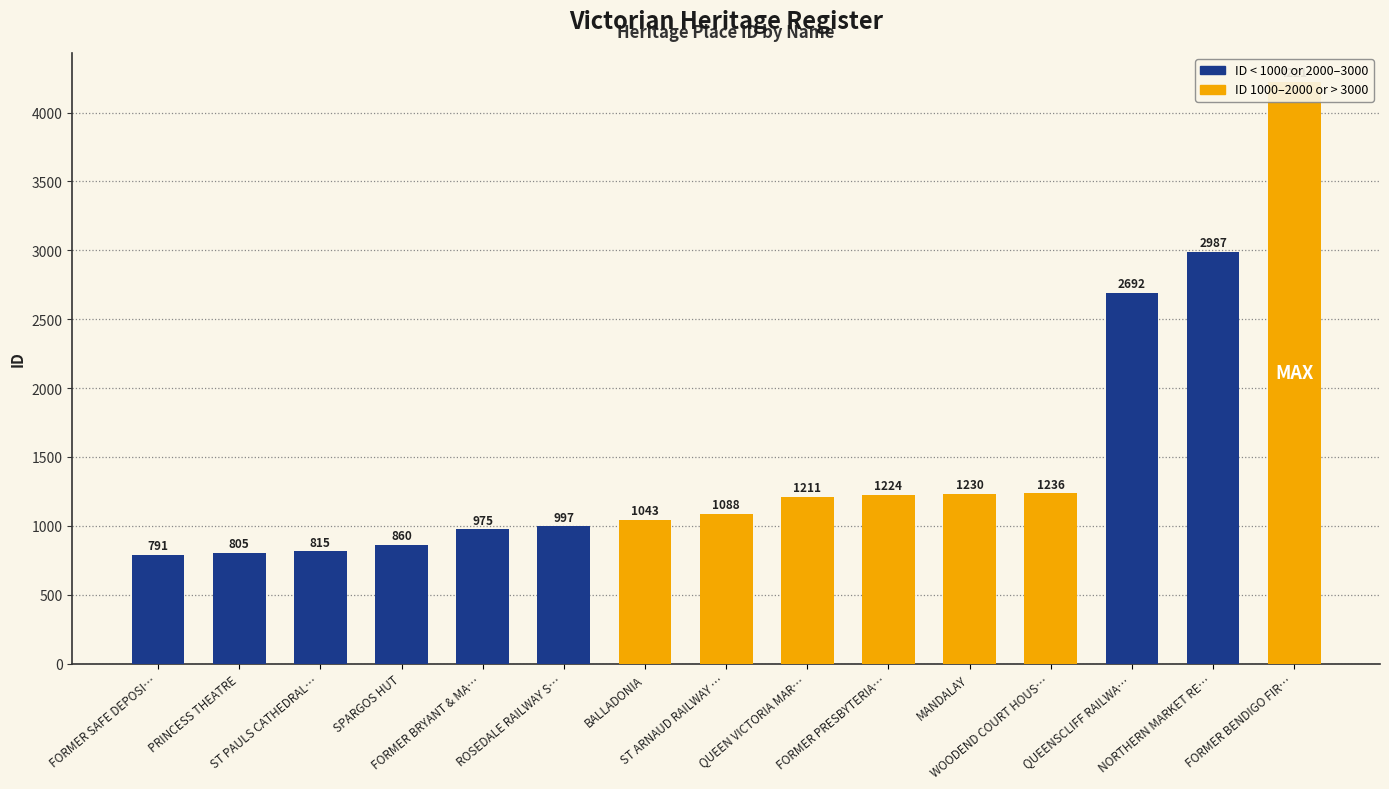

Reading left to right, extract all data points from this chart.

791	805	815	860	975	997	1043	1088	1211	1224	1230	1236	2692	2987	4221